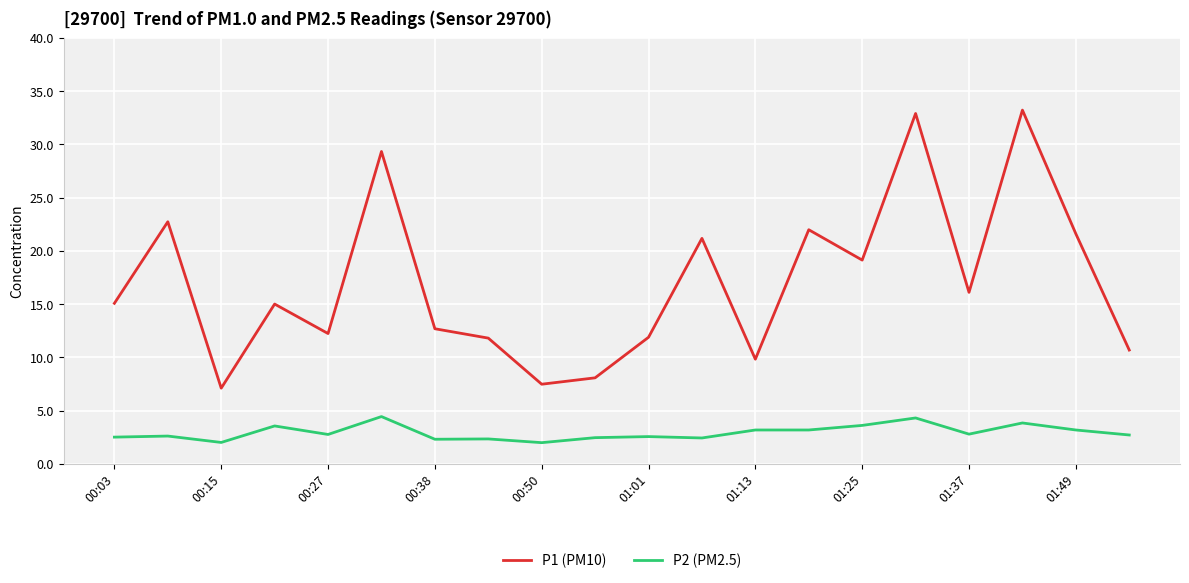

True or false: P1 (PM10) and P2 (PM2.5) intersect in this chart.

False